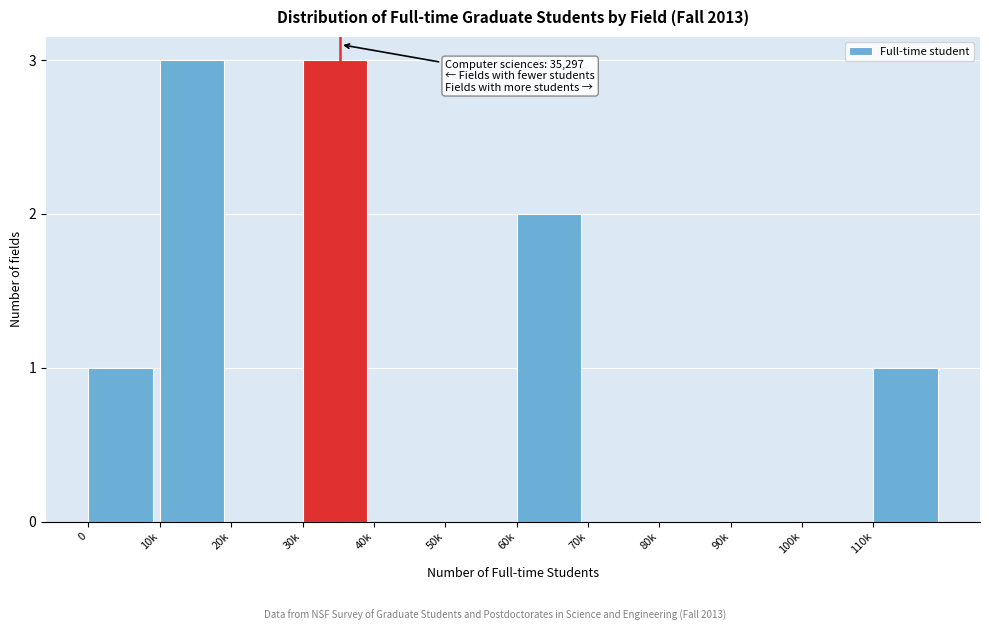

Reading left to right, list all the values displayed in this chart.

0=1	10k=3	20k=0	30k=3	40k=0	50k=0	60k=2	70k=0	80k=0	90k=0	100k=0	110k=1